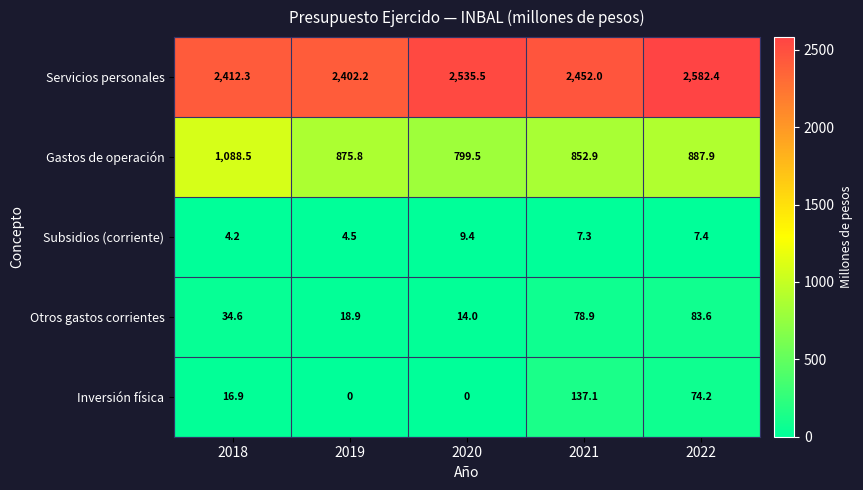

Reading left to right, what are all the values shown in this chart?

Servicios personales: 2412.3	2402.2	2535.5	2452.0	2582.4
Gastos de operación: 1088.5	875.8	799.5	852.9	887.9
Subsidios (corriente): 4.2	4.5	9.4	7.3	7.4
Otros gastos corrientes: 34.6	18.9	14.0	78.9	83.6
Inversión física: 16.9	0.0	0.0	137.1	74.2